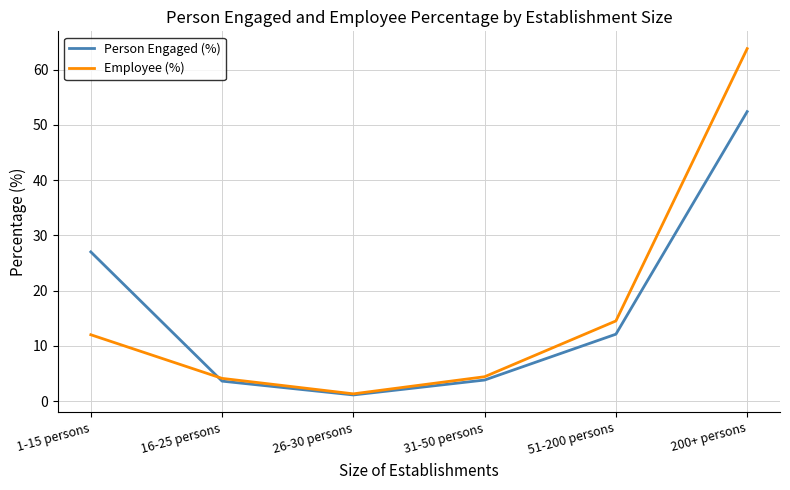

After their last crossing, which series has the higher values: Employee (%) or Person Engaged (%)?

Employee (%)